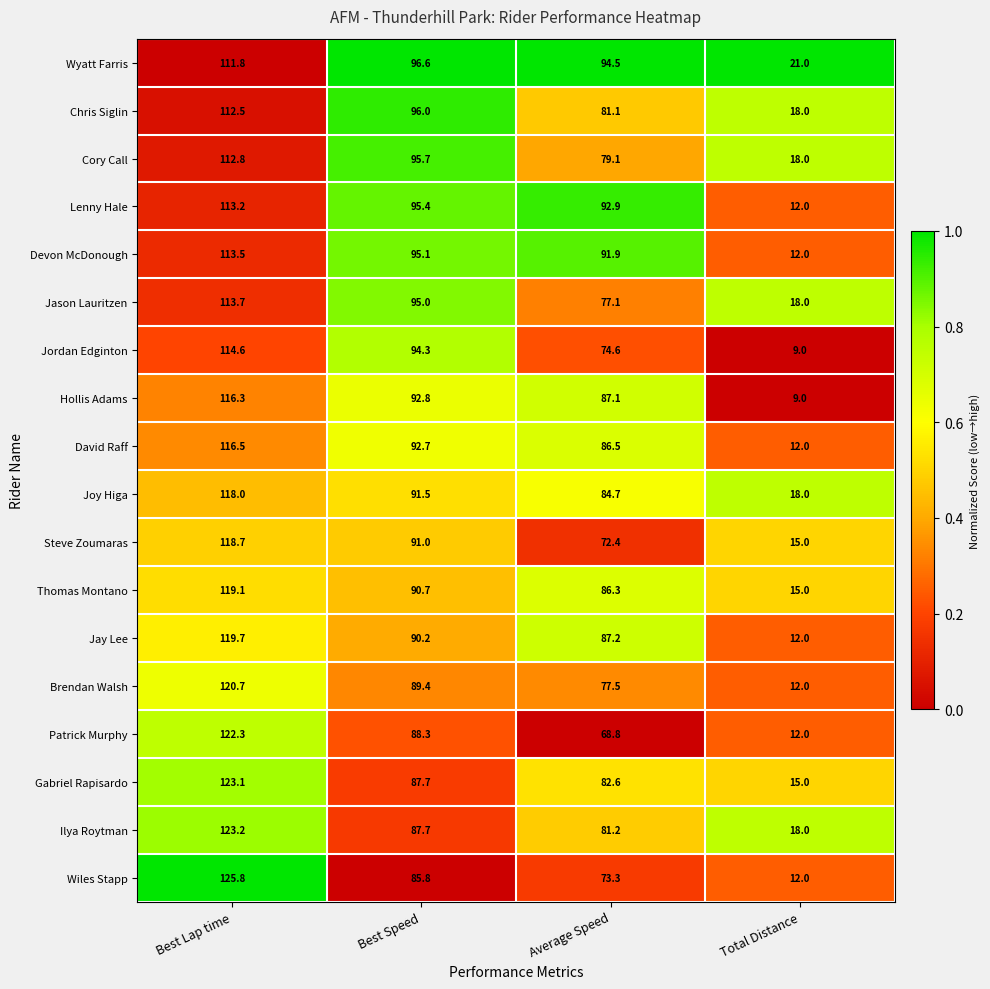

Where does the Wiles Stapp series first go above 85?

Best Lap time